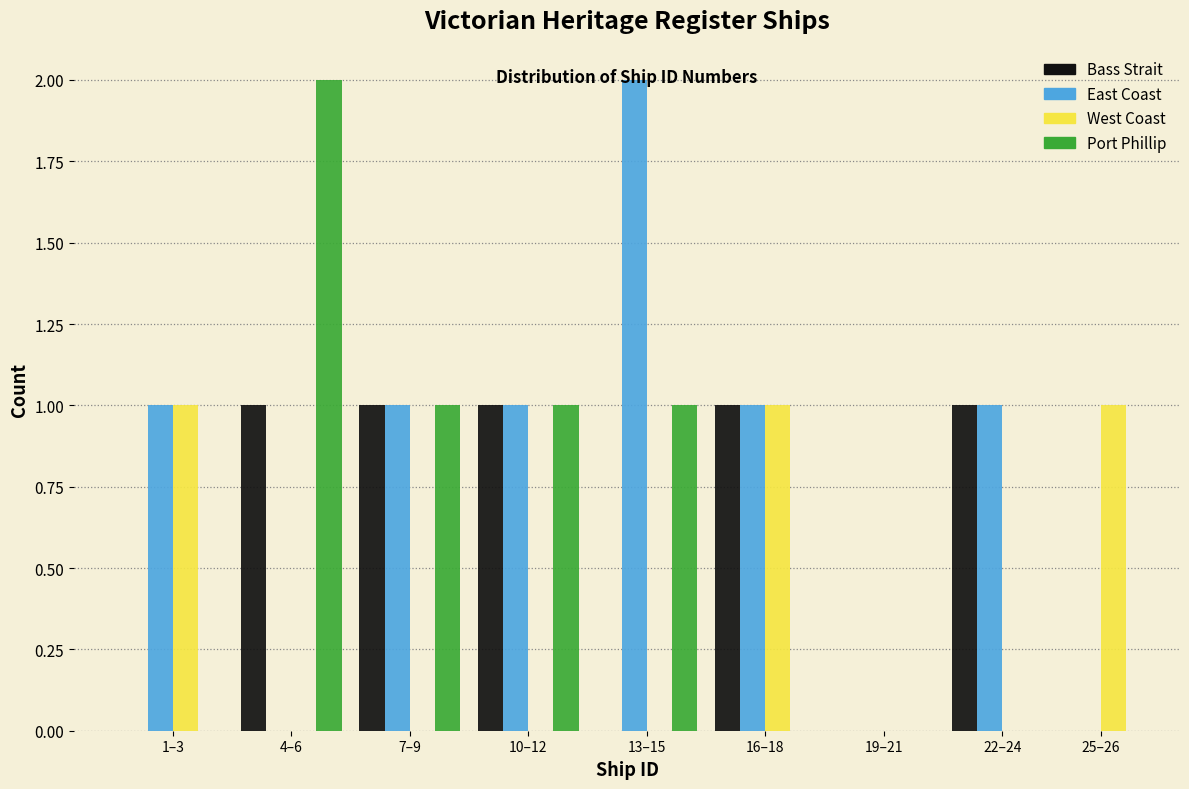

Which category has the highest value in the East Coast series?

13–15